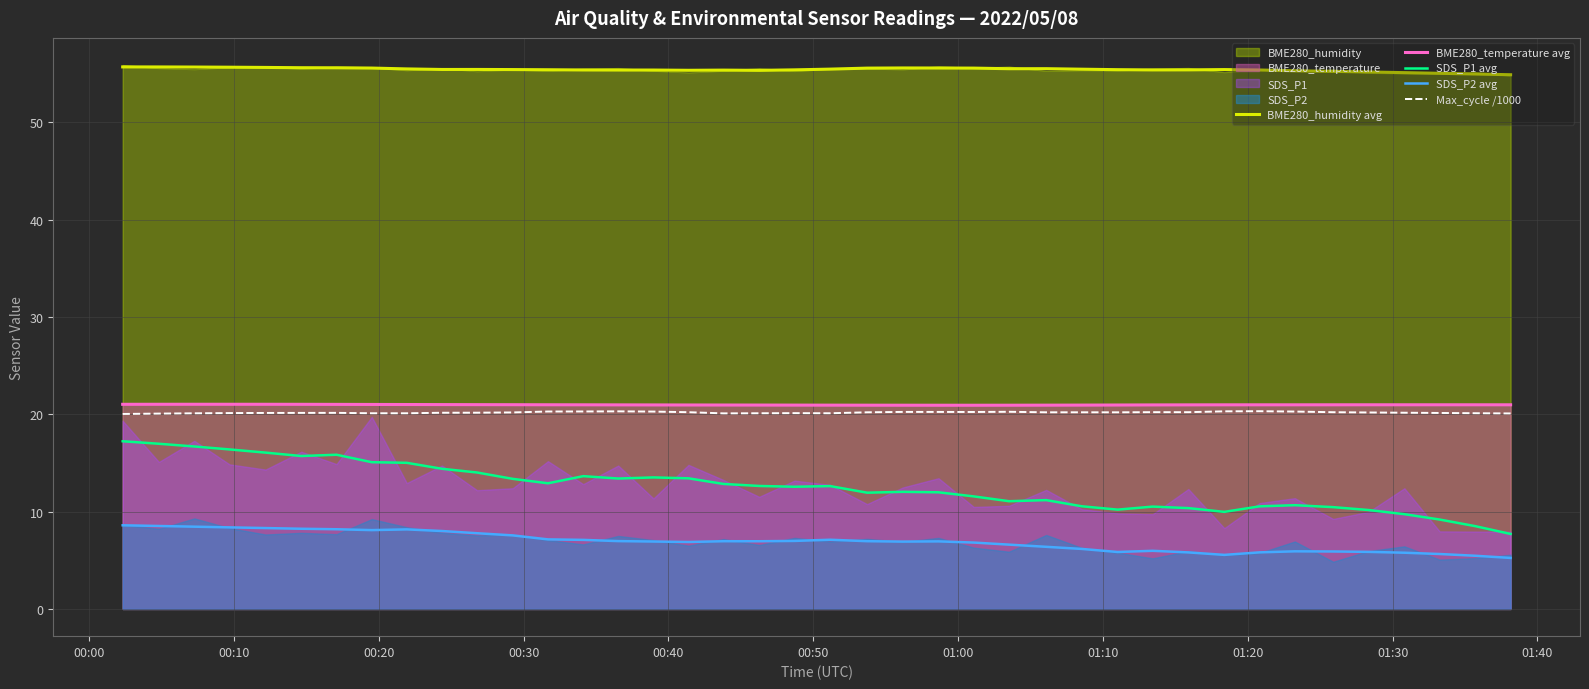

True or false: SDS_P2 avg and Max_cycle /1000 intersect in this chart.

False